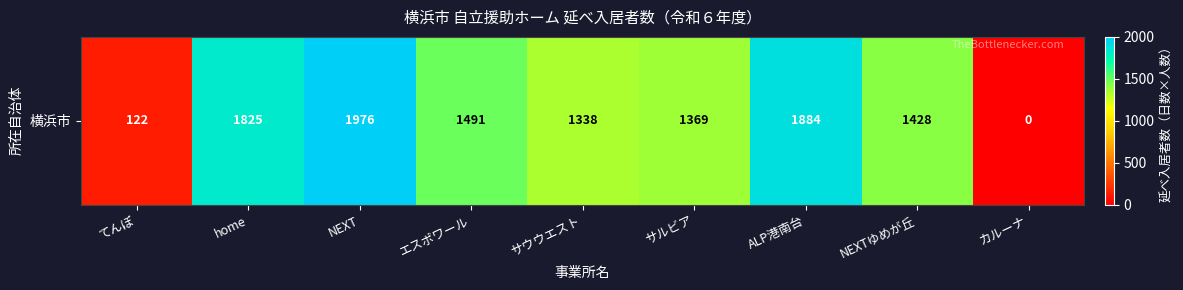

Reading right to left, transcribe all the data shown in this chart.

カルーナ=0	NEXTゆめが丘=1428	ALP港南台=1884	サルビア=1369	サウウエスト=1338	エスポワール=1491	NEXT=1976	home=1825	てんぽ=122